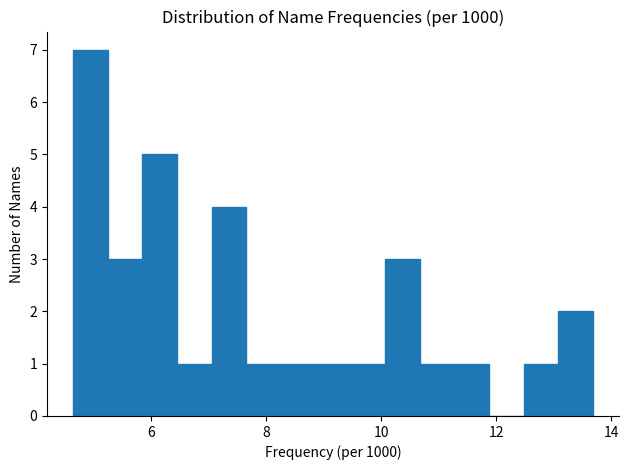

Around what value on the x-axis is the tallest bar? Give the approximate position of its centre, as read against the axis.

5.0